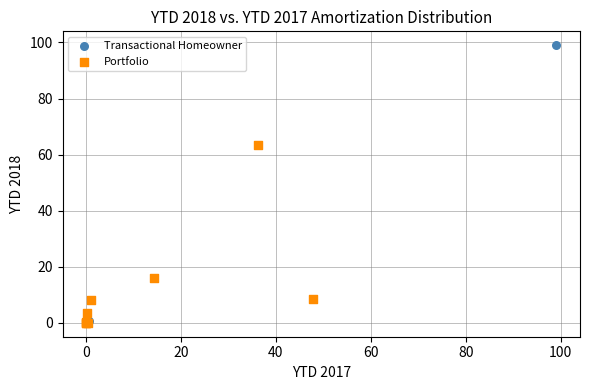

Which series reaches the maximum Y coordinate?

Transactional Homeowner